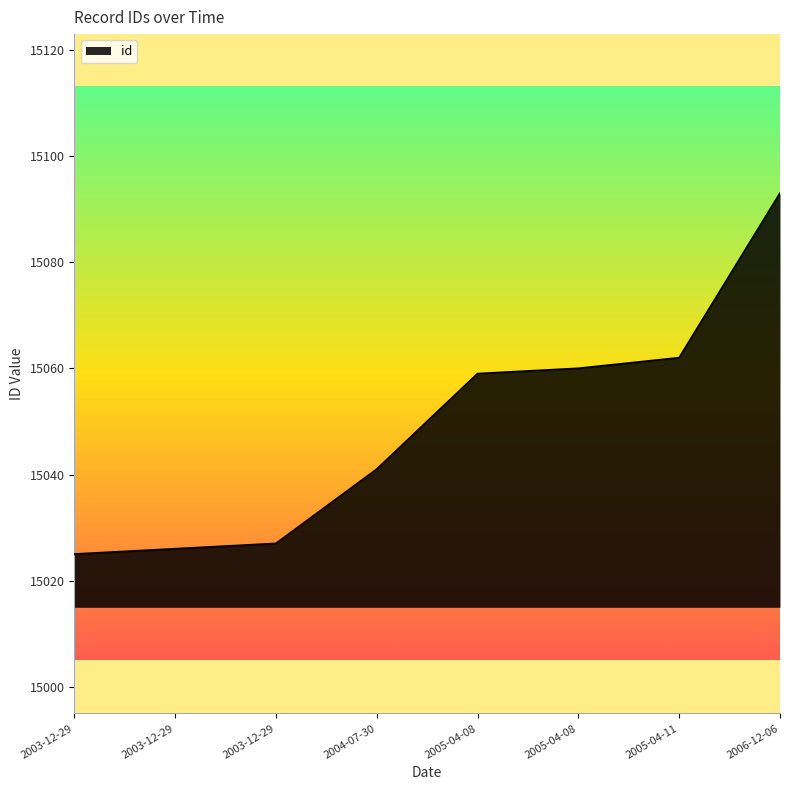

At which label does the data first exceed 15059?

2005-04-08